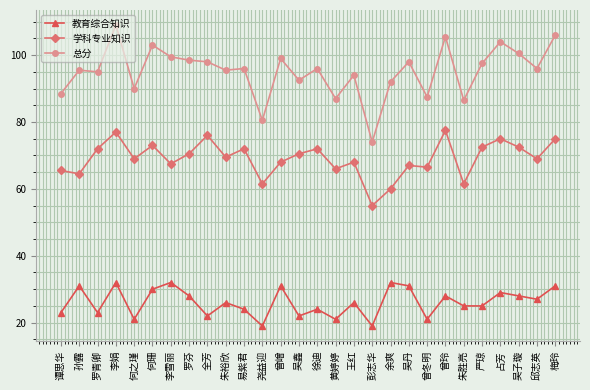

At which category does 教育综合知识 reach its first local peak?

孙露